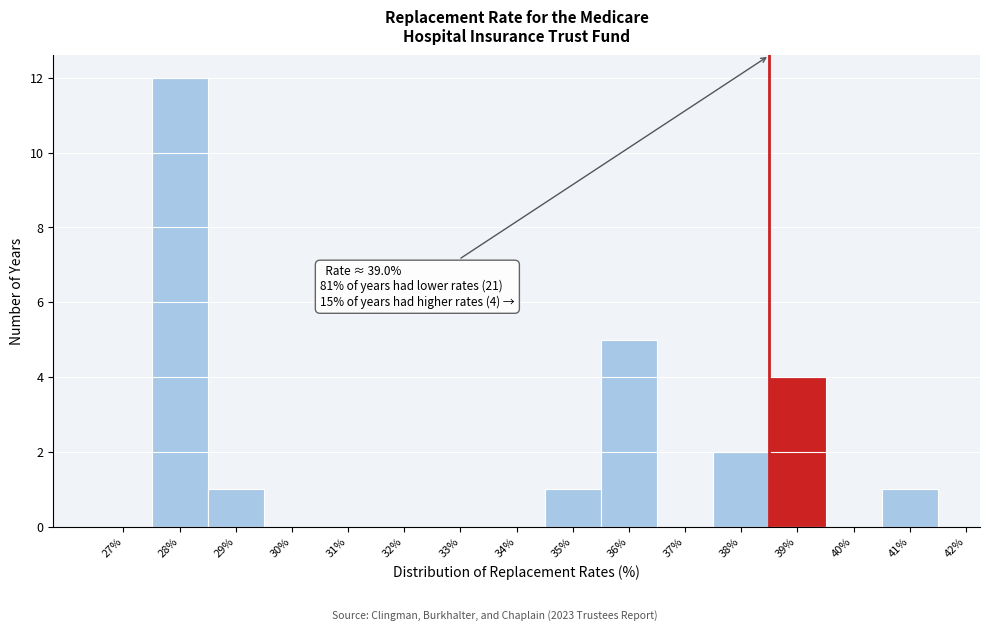

Reading right to left, extract all data points from this chart.

41%=1	40%=0	39%=4	38%=2	37%=0	36%=5	35%=1	34%=0	33%=0	32%=0	31%=0	30%=0	29%=1	28%=12	27%=0